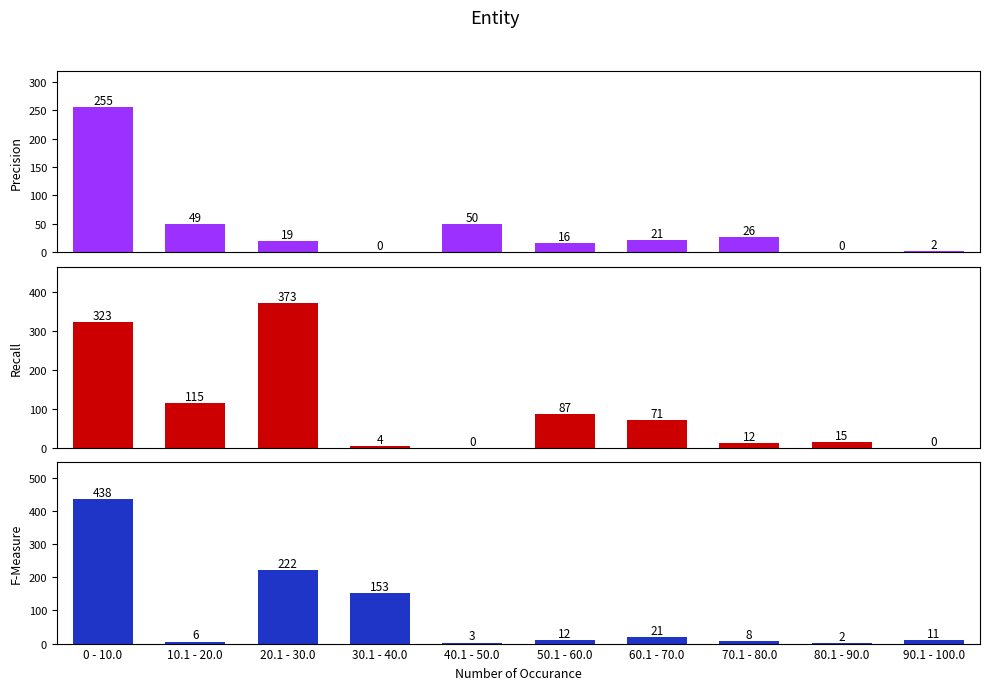

At 40.1 - 50.0, list the series in order from smallest to largest.

Recall, F-Measure, Precision